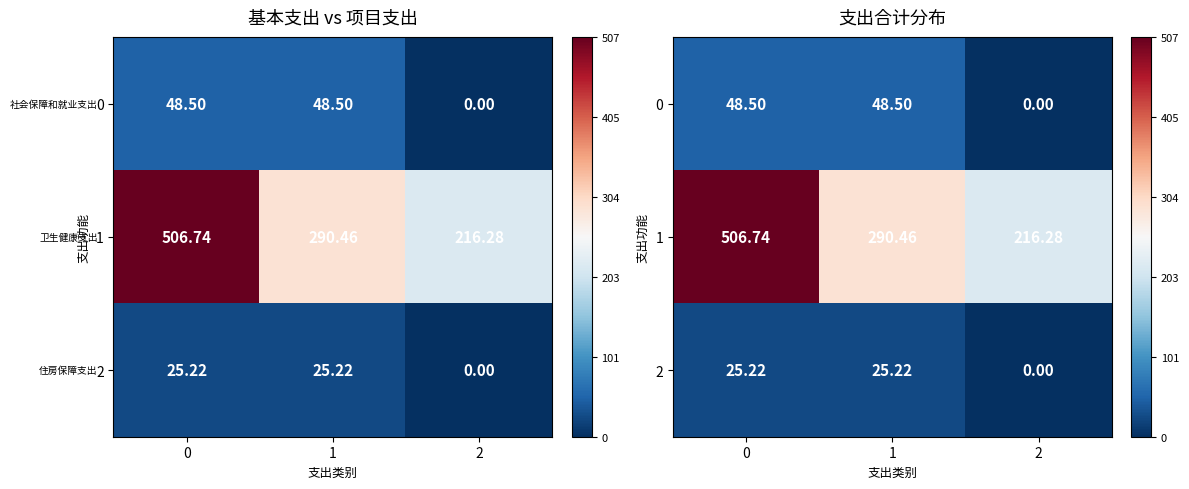

How many values in 2 are above zero?

2